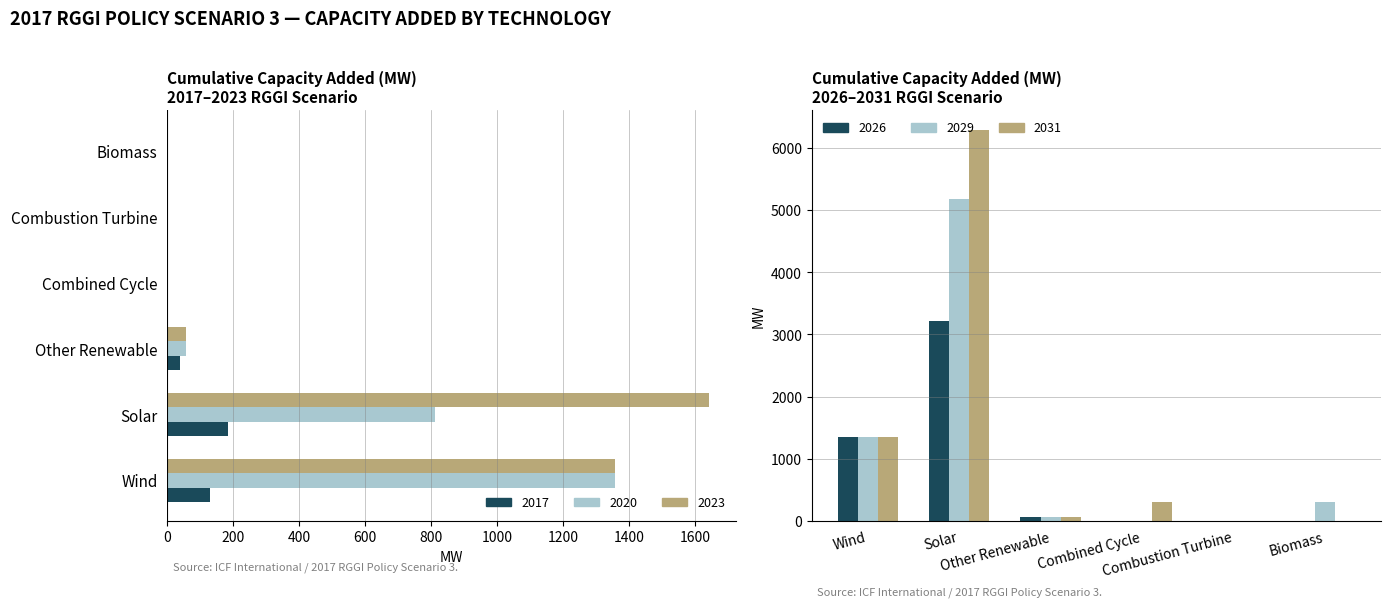

Which series changed the most between Other Renewable and Combined Cycle?

2031